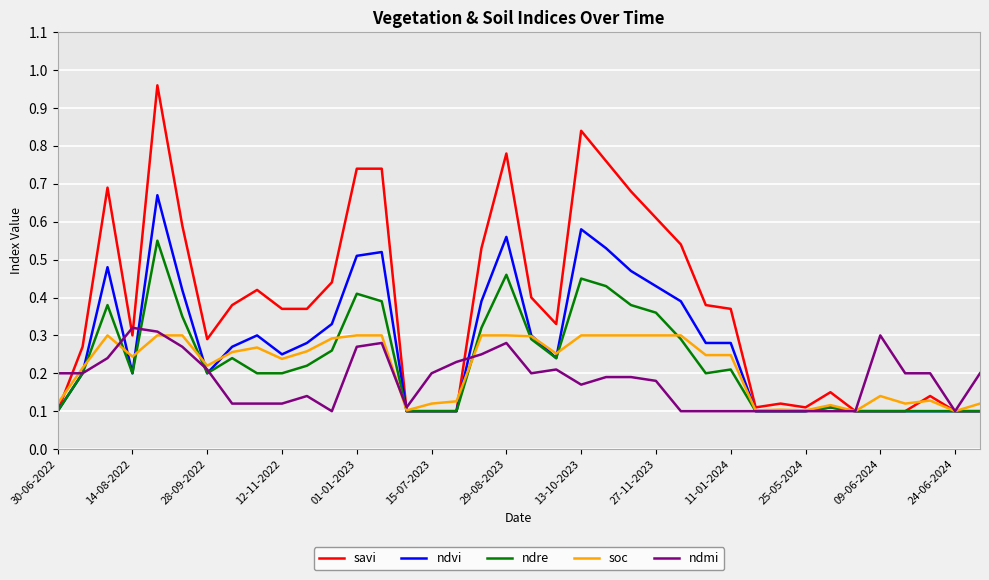

Which series has the largest range (max minus min)?

savi